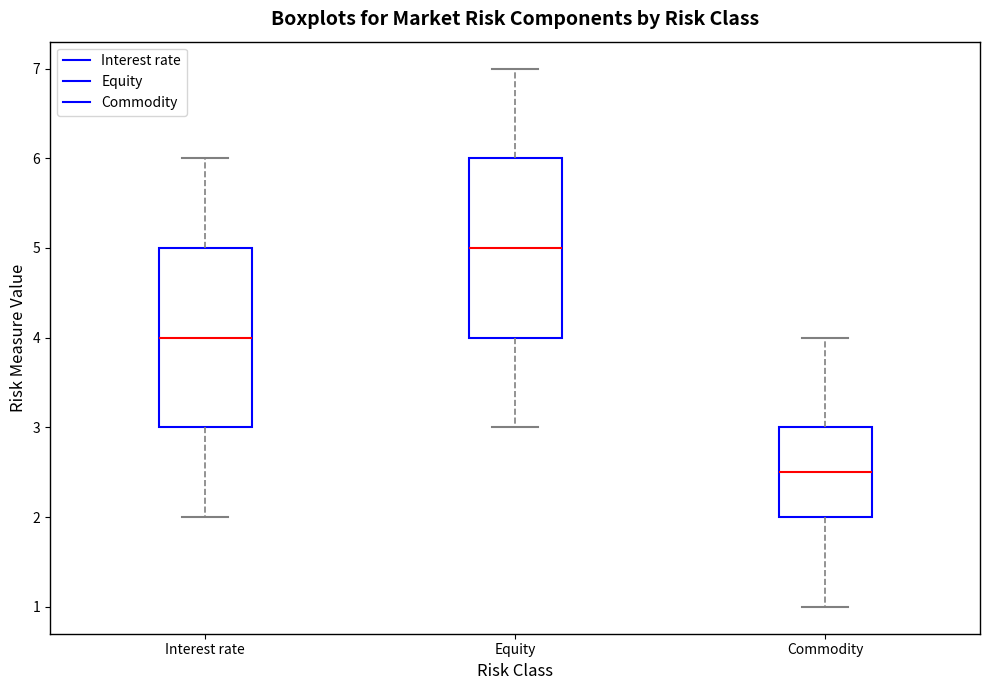

Where is the upper edge of the box for Commodity on the y-axis? The values are not printed on the chart, so give them approximately, as read against the axis.

3.0